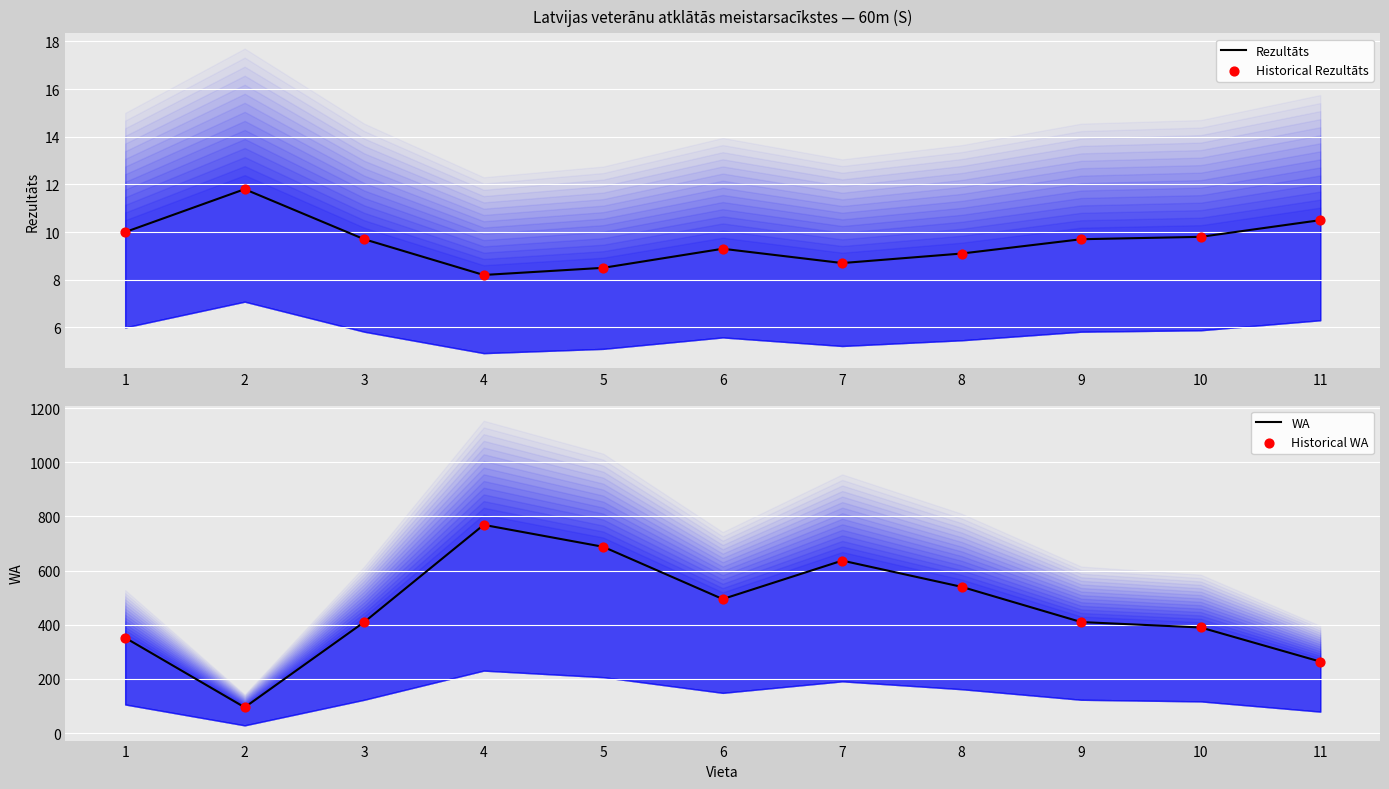

Which series reaches the maximum Y coordinate?

WA